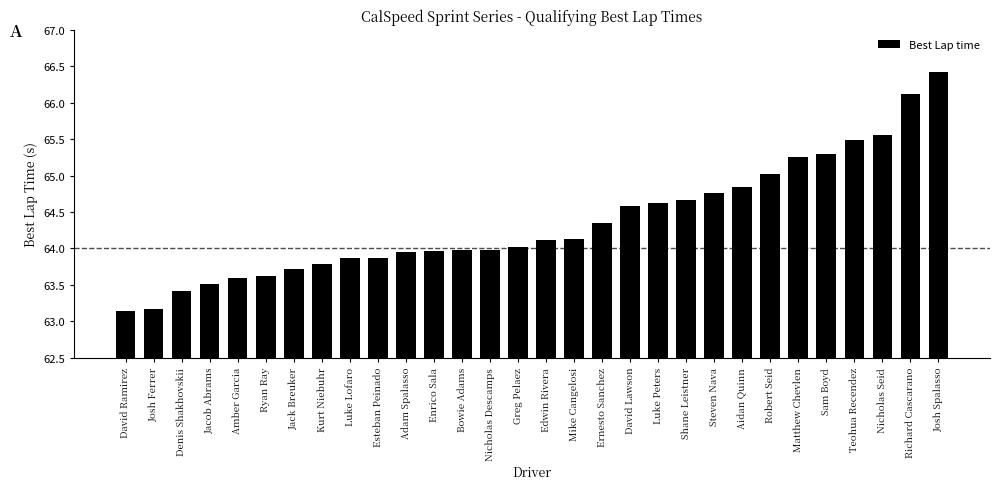

The value at Richard Cascarano is 28.8. True or false?

False